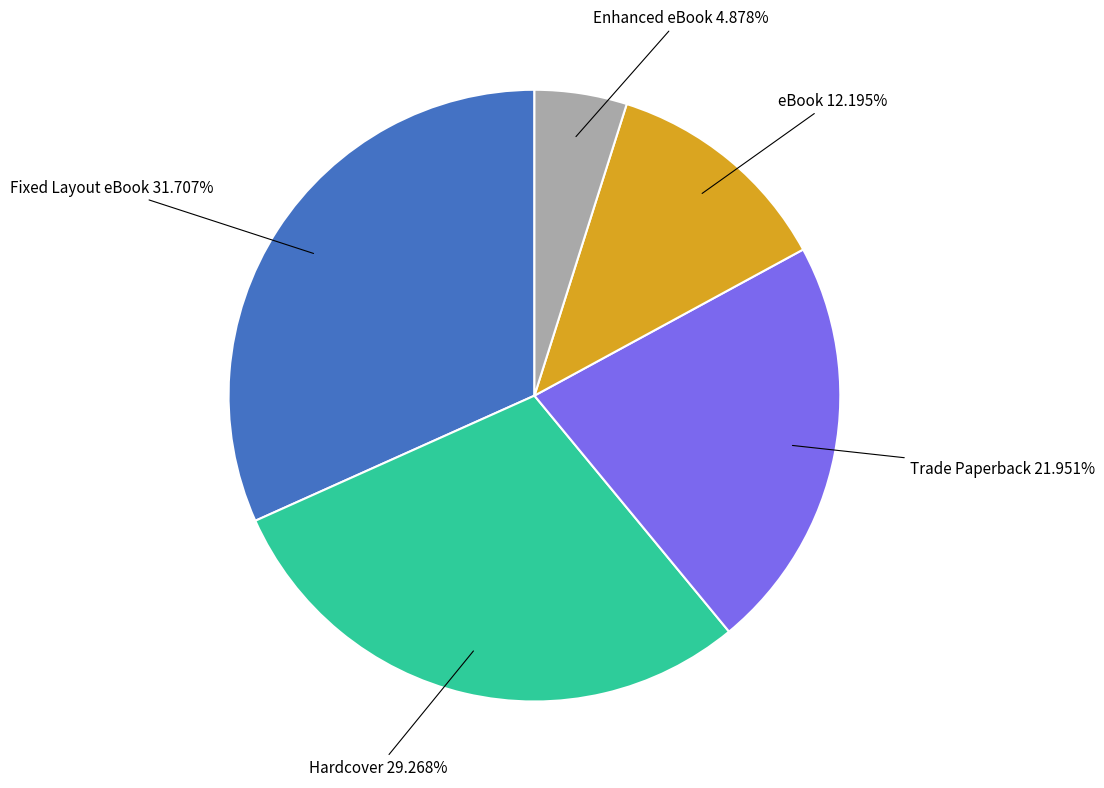

Which slice is the largest?

Fixed Layout eBook